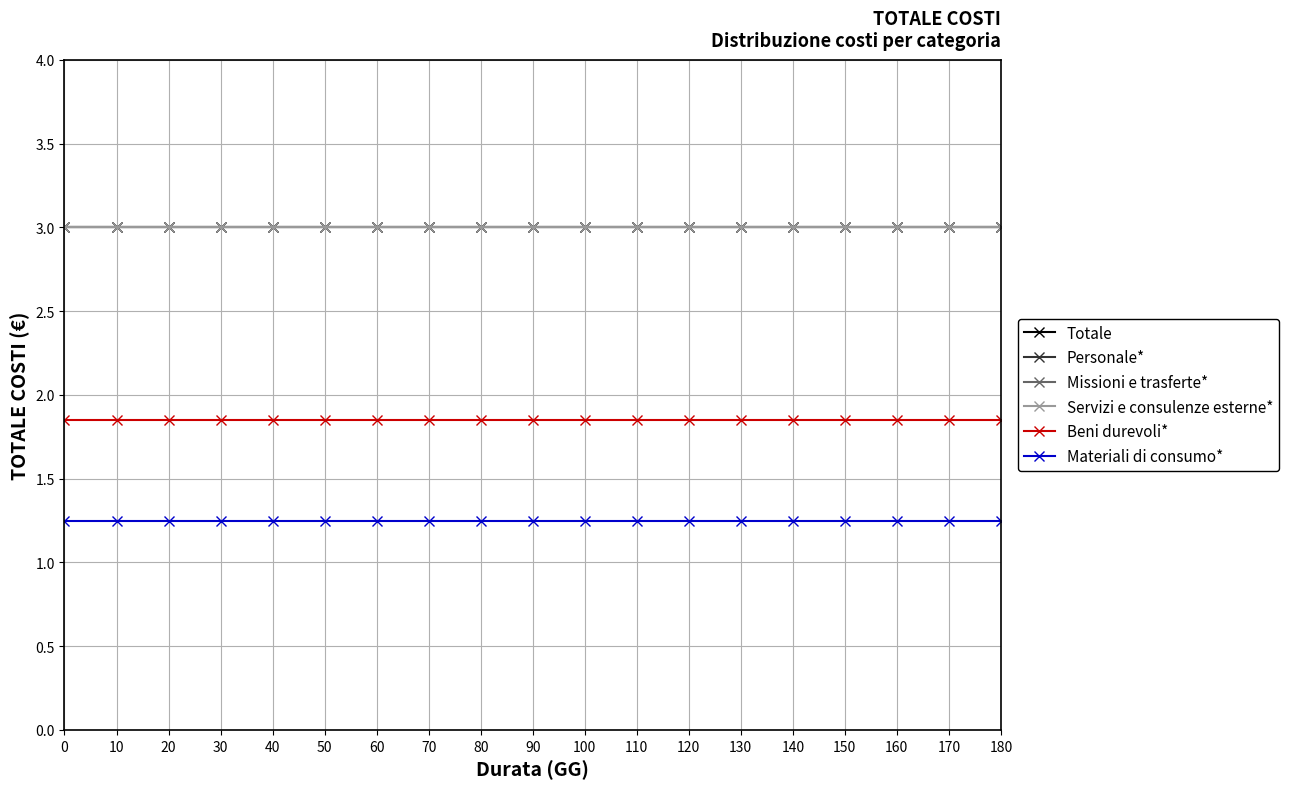

Which has a higher value, 90 or 60?

90